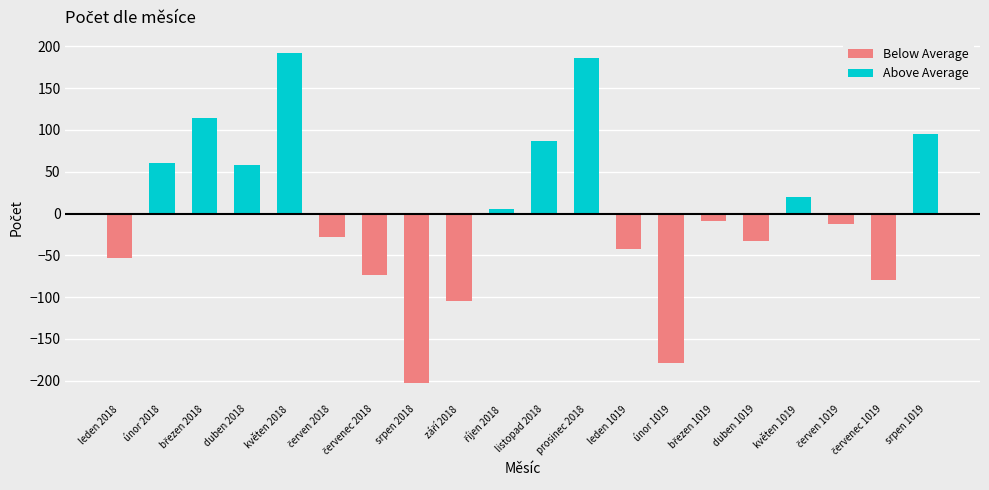

What is the change in value from květen 2018 to listopad 2018?

-105